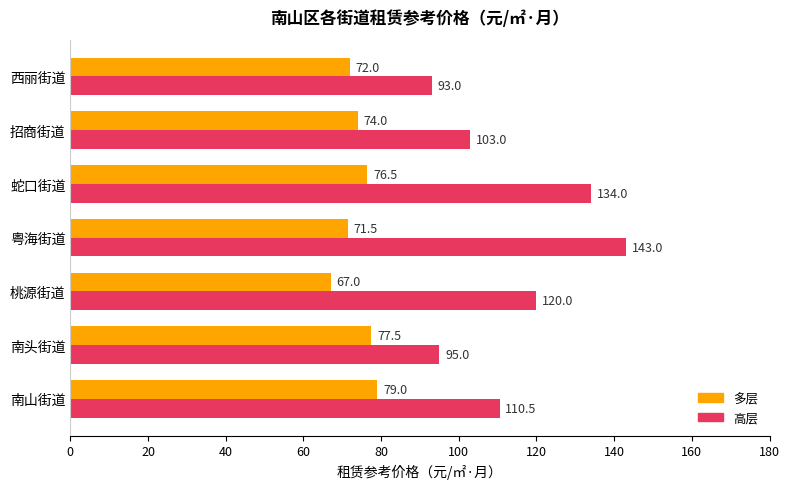

What is the difference between the 高层 values at 粤海街道 and 南头街道?

48.0